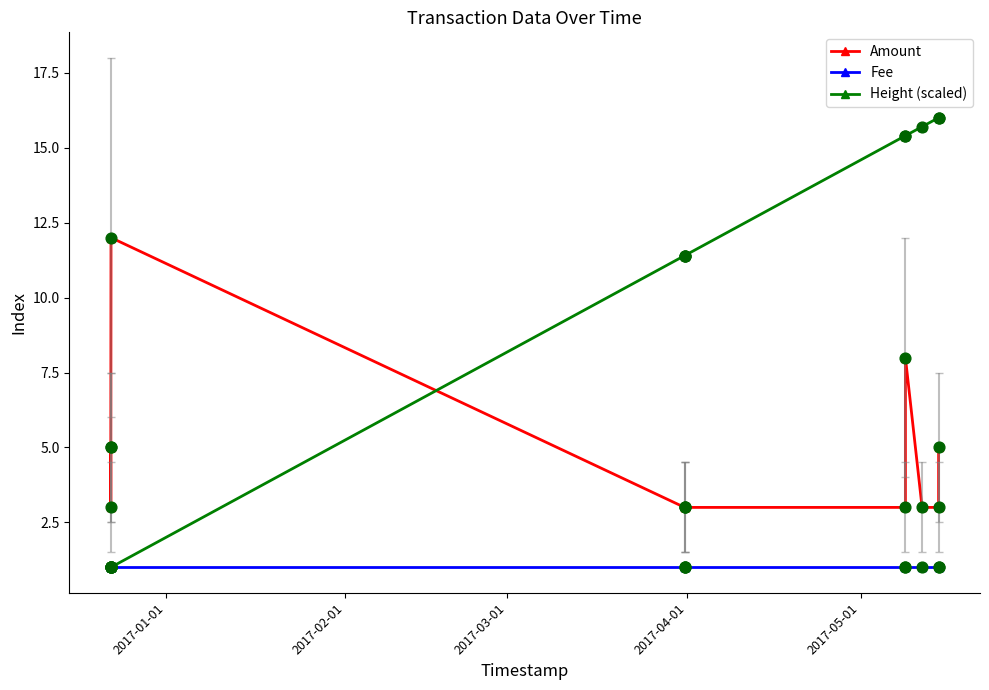

Which series reaches the maximum Y coordinate?

Height (scaled)